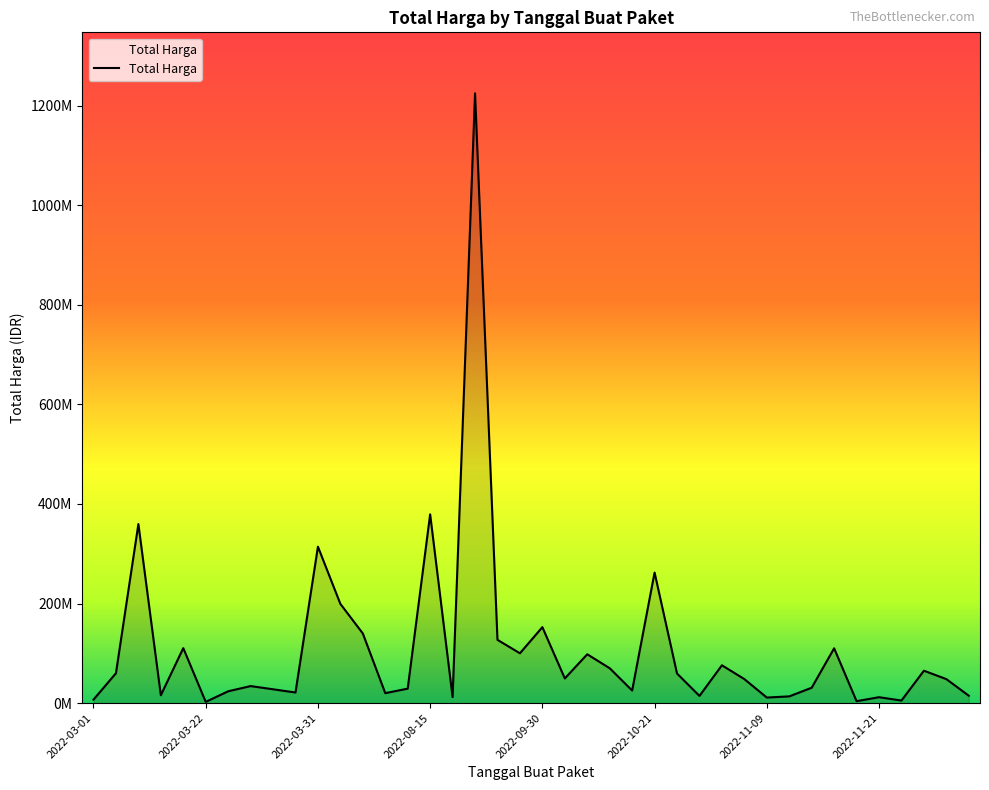

Does the chart display data point markers on the line(s)?

No